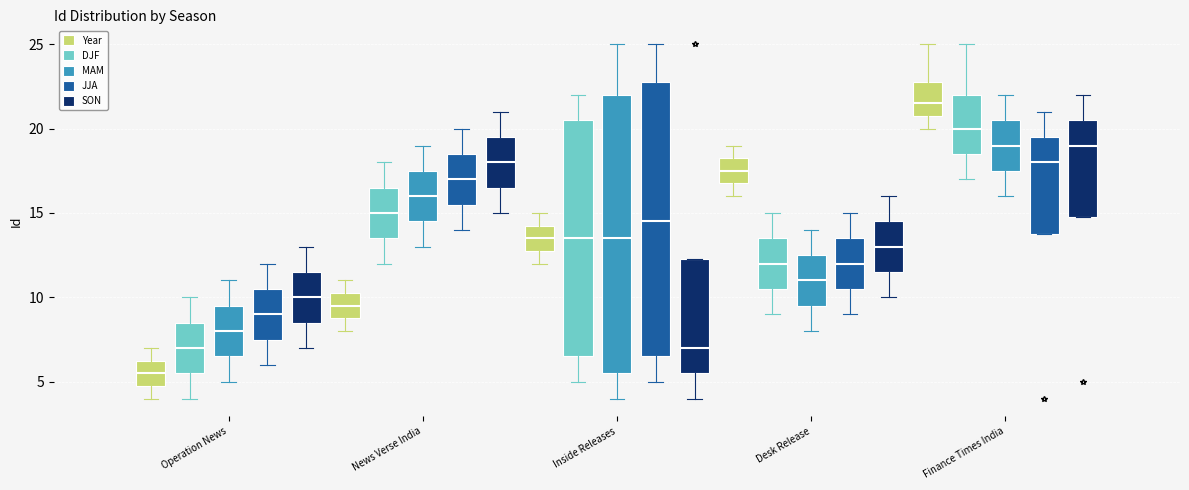

Reading left to right, read every box against the y-axis: the position of its median line, the range the box covers, and the ends of its whiskers. The values are not printed on the chart, so give them approximately, as read against the axis.

Operation News (Year): median 5.5, box 5.0 to 6.5, whiskers 4.0 to 7.0
Operation News (DJF): median 7.0, box 5.5 to 8.5, whiskers 4.0 to 10.0
Operation News (MAM): median 8.0, box 6.5 to 9.5, whiskers 5.0 to 11.0
Operation News (JJA): median 9.0, box 7.5 to 10.5, whiskers 6.0 to 12.0
Operation News (SON): median 10.0, box 8.5 to 11.5, whiskers 7.0 to 13.0
News Verse India (Year): median 9.5, box 9.0 to 10.5, whiskers 8.0 to 11.0
News Verse India (DJF): median 15.0, box 13.5 to 16.5, whiskers 12.0 to 18.0
News Verse India (MAM): median 16.0, box 14.5 to 17.5, whiskers 13.0 to 19.0
News Verse India (JJA): median 17.0, box 15.5 to 18.5, whiskers 14.0 to 20.0
News Verse India (SON): median 18.0, box 16.5 to 19.5, whiskers 15.0 to 21.0
Inside Releases (Year): median 13.5, box 13.0 to 14.5, whiskers 12.0 to 15.0
Inside Releases (DJF): median 13.5, box 6.5 to 20.5, whiskers 5.0 to 22.0
Inside Releases (MAM): median 13.5, box 5.5 to 22.0, whiskers 4.0 to 25.0
Inside Releases (JJA): median 14.5, box 6.5 to 23.0, whiskers 5.0 to 25.0
Inside Releases (SON): median 7.0, box 5.5 to 12.5, whiskers 4.0 to 12.5
Desk Release (Year): median 17.5, box 17.0 to 18.5, whiskers 16.0 to 19.0
Desk Release (DJF): median 12.0, box 10.5 to 13.5, whiskers 9.0 to 15.0
Desk Release (MAM): median 11.0, box 9.5 to 12.5, whiskers 8.0 to 14.0
Desk Release (JJA): median 12.0, box 10.5 to 13.5, whiskers 9.0 to 15.0
Desk Release (SON): median 13.0, box 11.5 to 14.5, whiskers 10.0 to 16.0
Finance Times India (Year): median 21.5, box 21.0 to 23.0, whiskers 20.0 to 25.0
Finance Times India (DJF): median 20.0, box 18.5 to 22.0, whiskers 17.0 to 25.0
Finance Times India (MAM): median 19.0, box 17.5 to 20.5, whiskers 16.0 to 22.0
Finance Times India (JJA): median 18.0, box 14.0 to 19.5, whiskers 14.0 to 21.0
Finance Times India (SON): median 19.0, box 15.0 to 20.5, whiskers 15.0 to 22.0